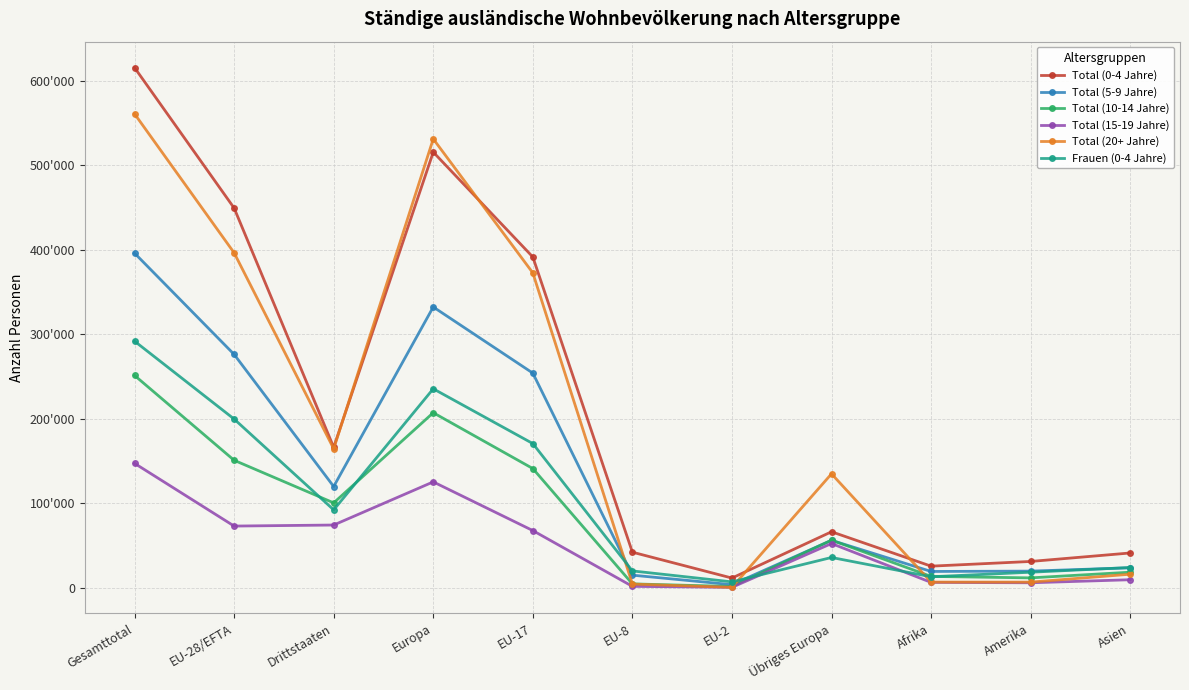

At which label is Total (10-14 Jahre) closest to 126414?

EU-17